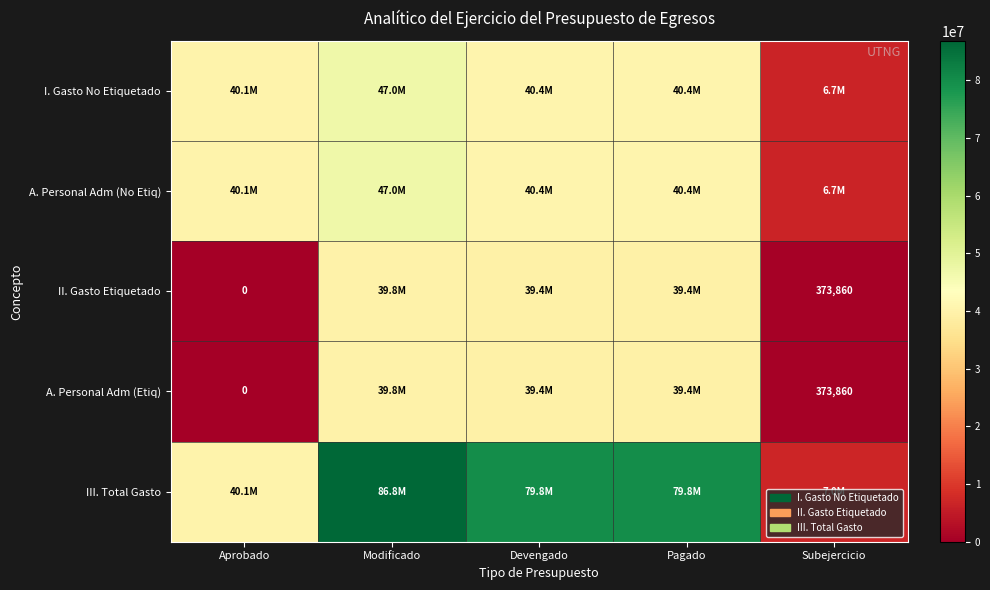

Is the value of I. Gasto No Etiquetado at Subejercicio greater than the value of III. Total Gasto at Devengado?

No